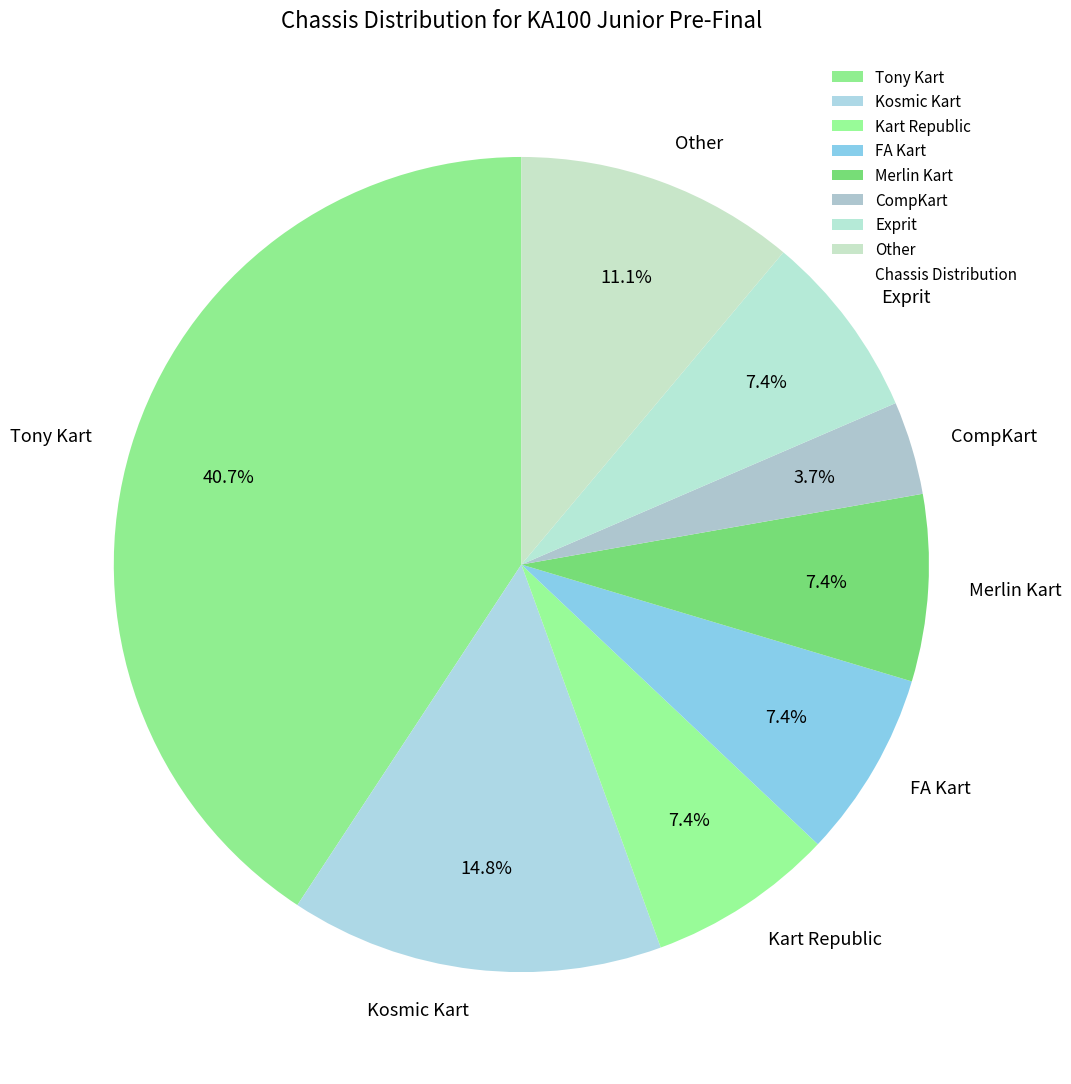

To the nearest percent, what is the difference between the largest and smallest slice percentages?

37%